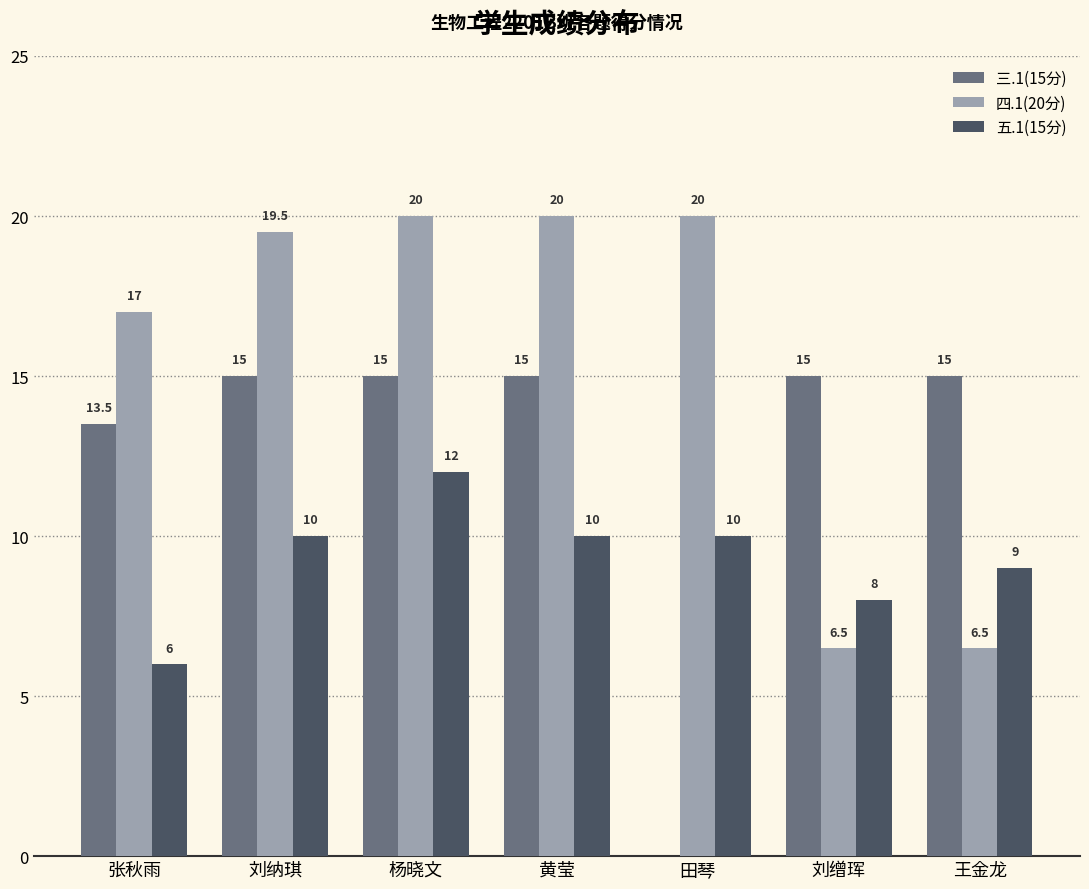

Which series has the largest range (max minus min)?

三.1(15分)